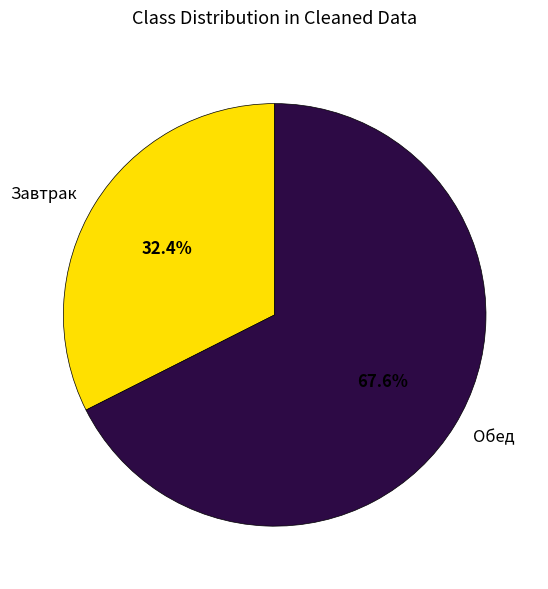

To the nearest percent, what is the average slice percentage?

50%